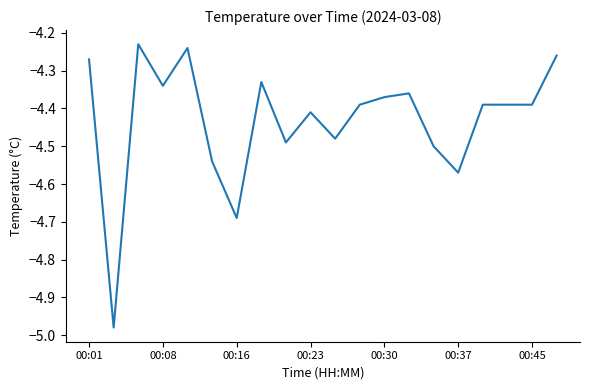

Is it true that the value at 00:30 is -7.1?

False